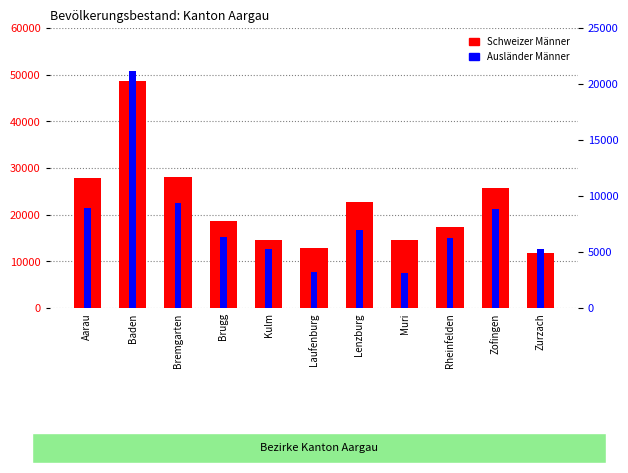

Reading left to right, transcribe all the data shown in this chart.

Schweizer Männer: Aarau=27882	Baden=48745	Bremgarten=28003	Brugg=18675	Kulm=14514	Laufenburg=12822	Lenzburg=22651	Muri=14500	Rheinfelden=17315	Zofingen=25789	Zurzach=11780
Ausländer Männer: Aarau=8960	Baden=21201	Bremgarten=9353	Brugg=6301	Kulm=5308	Laufenburg=3176	Lenzburg=6978	Muri=3132	Rheinfelden=6252	Zofingen=8827	Zurzach=5231